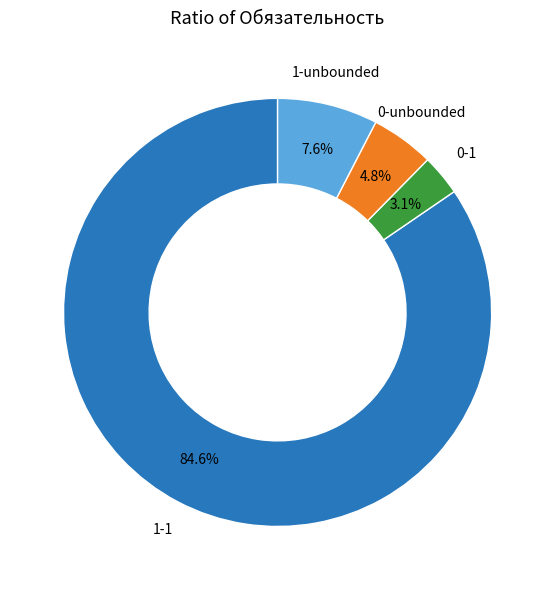

Does any single category account for the majority?

Yes